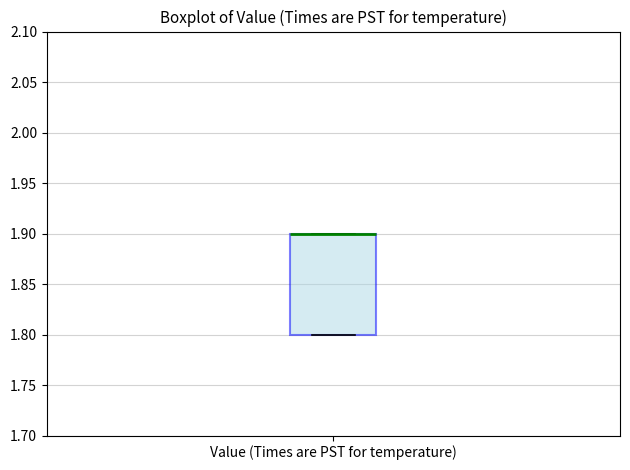

Where is the lower edge of the box for Value (Times are PST for temperature) on the y-axis? The values are not printed on the chart, so give them approximately, as read against the axis.

1.8